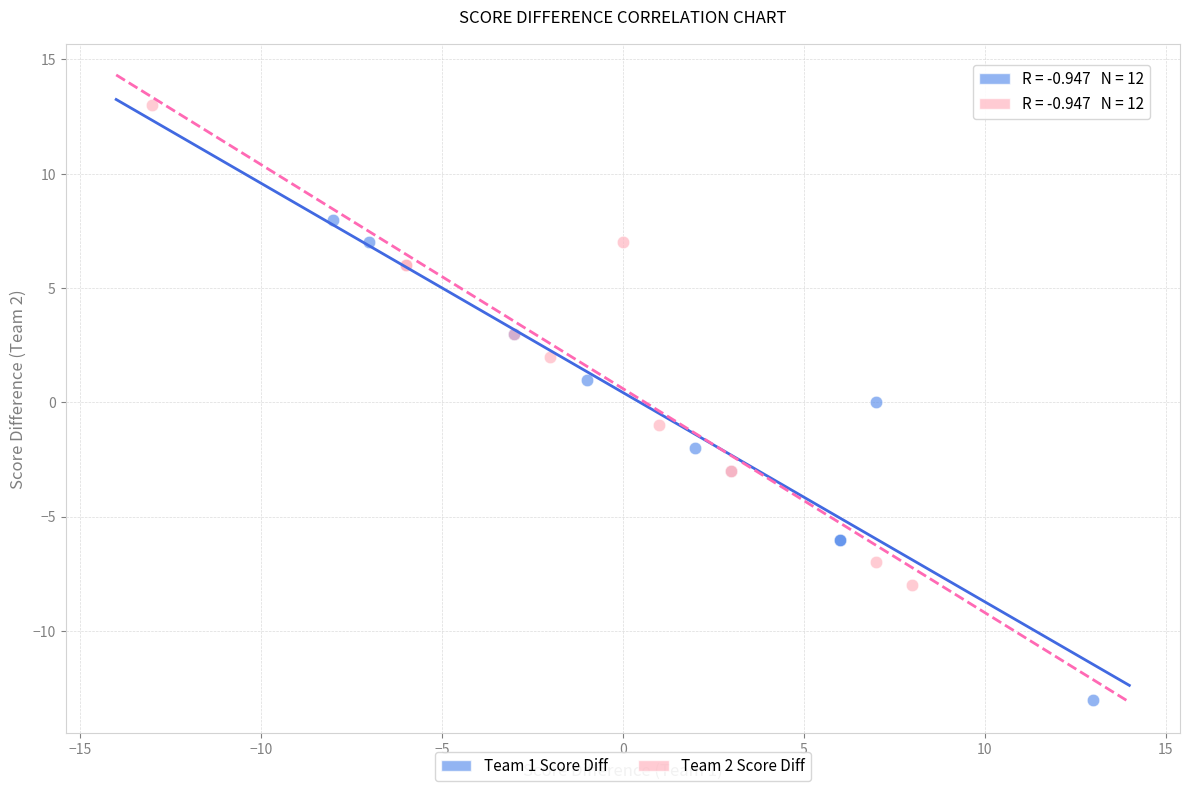

What are all the series names shown in the legend?

Team 1 Score Diff, Team 2 Score Diff